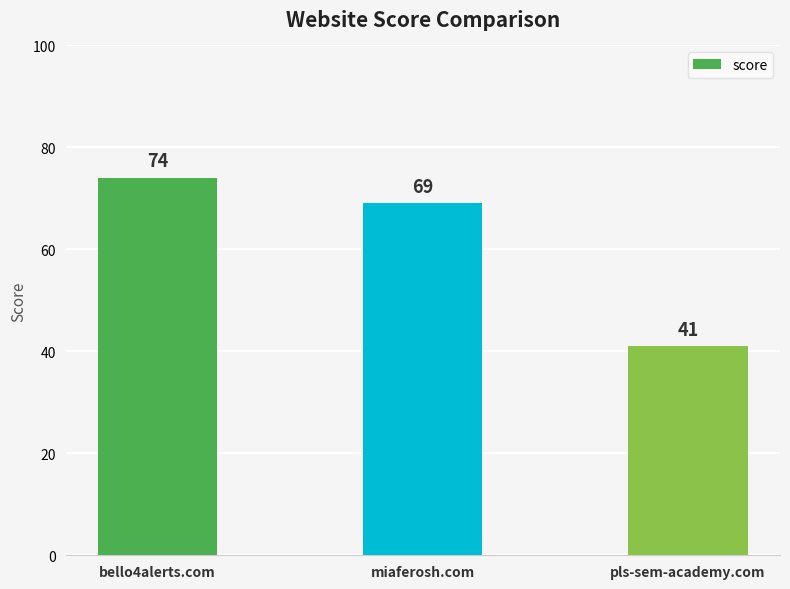

List the labels in order of value, largest first.

bello4alerts.com, miaferosh.com, pls-sem-academy.com